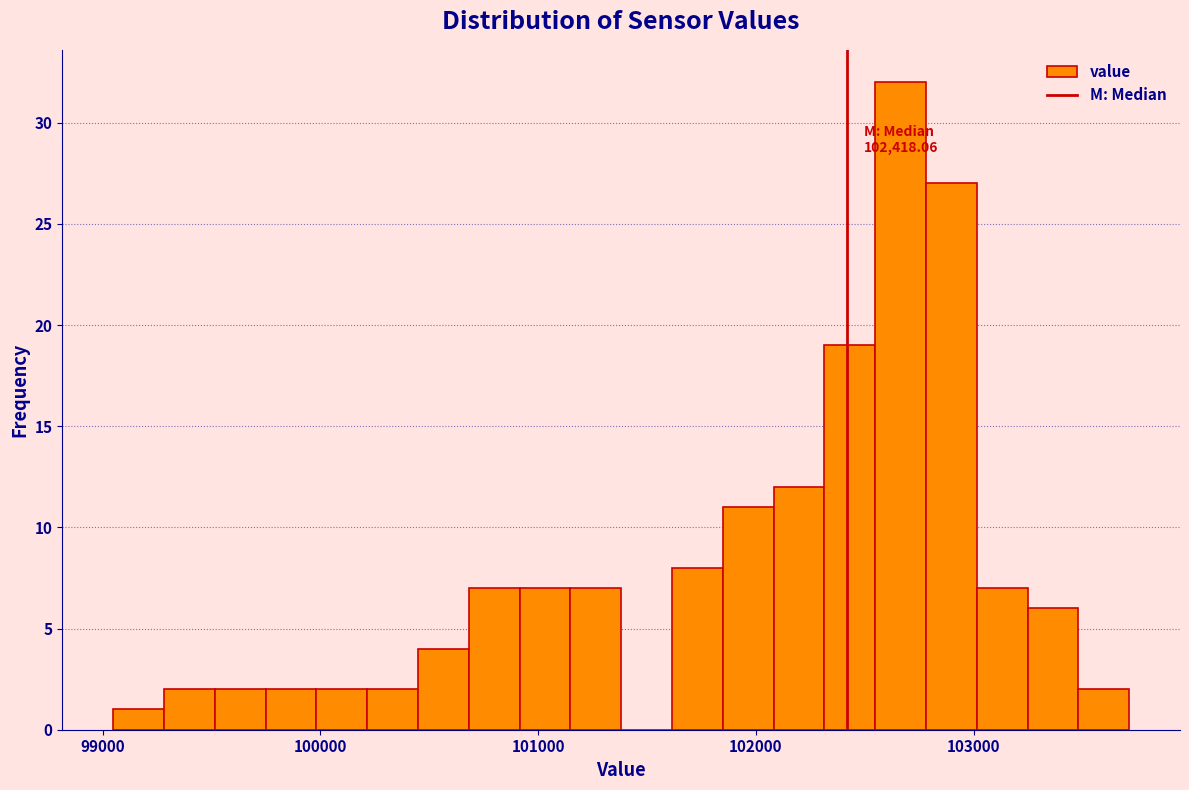

Around what value on the x-axis is the tallest bar? Give the approximate position of its centre, as read against the axis.

102700